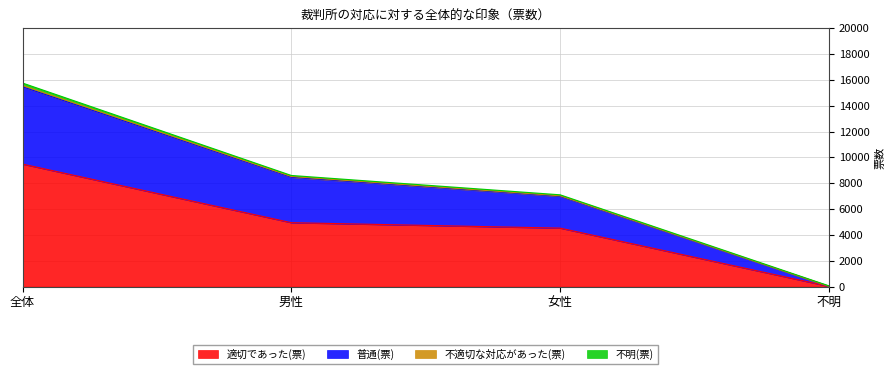

True or false: 適切であった(票) has a value of 6906 at 男性.

False